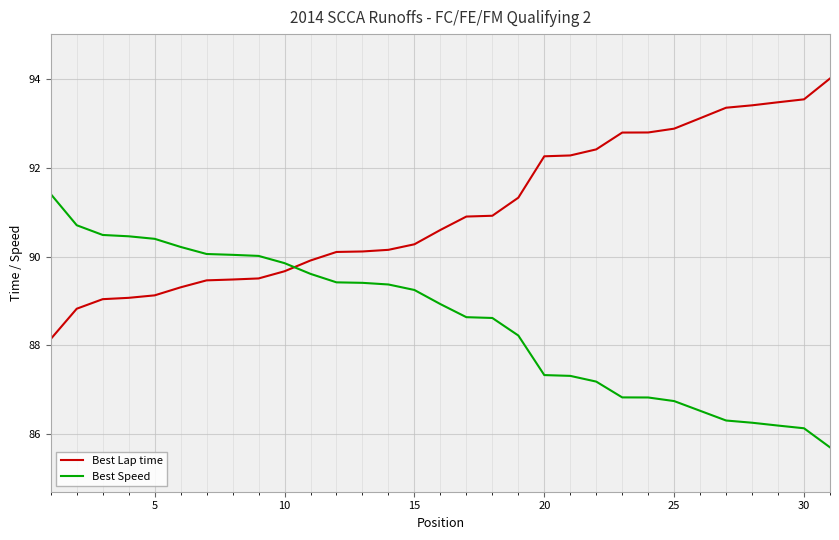

Which series has the largest total across all categories?

Best Lap time